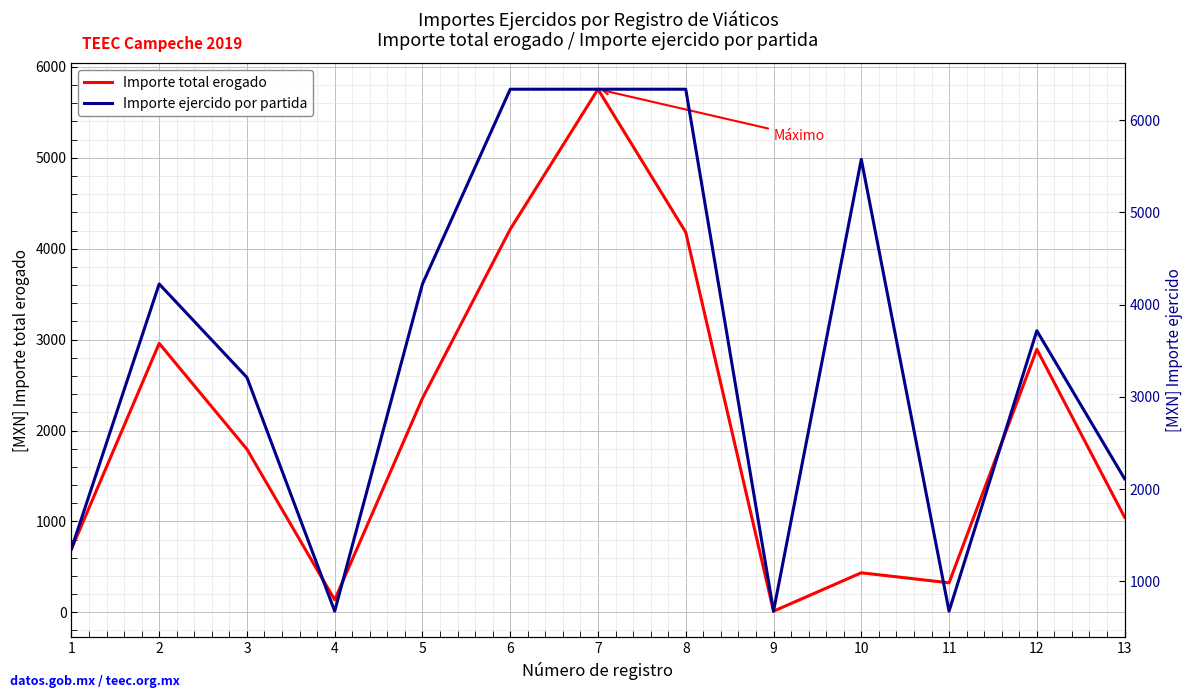

Is the value of Importe ejercido por partida at 9 greater than the value of Importe total erogado at 3?

No